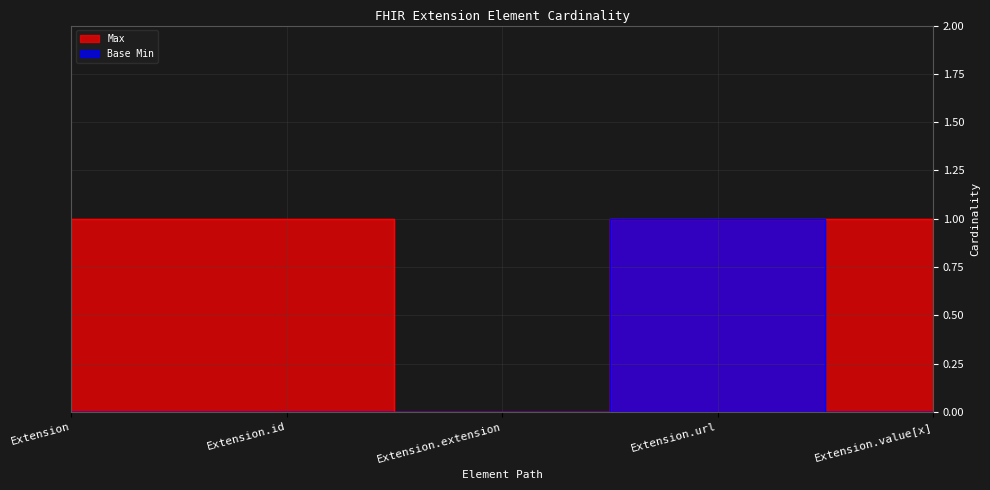

How many lines are shown in the chart?

2